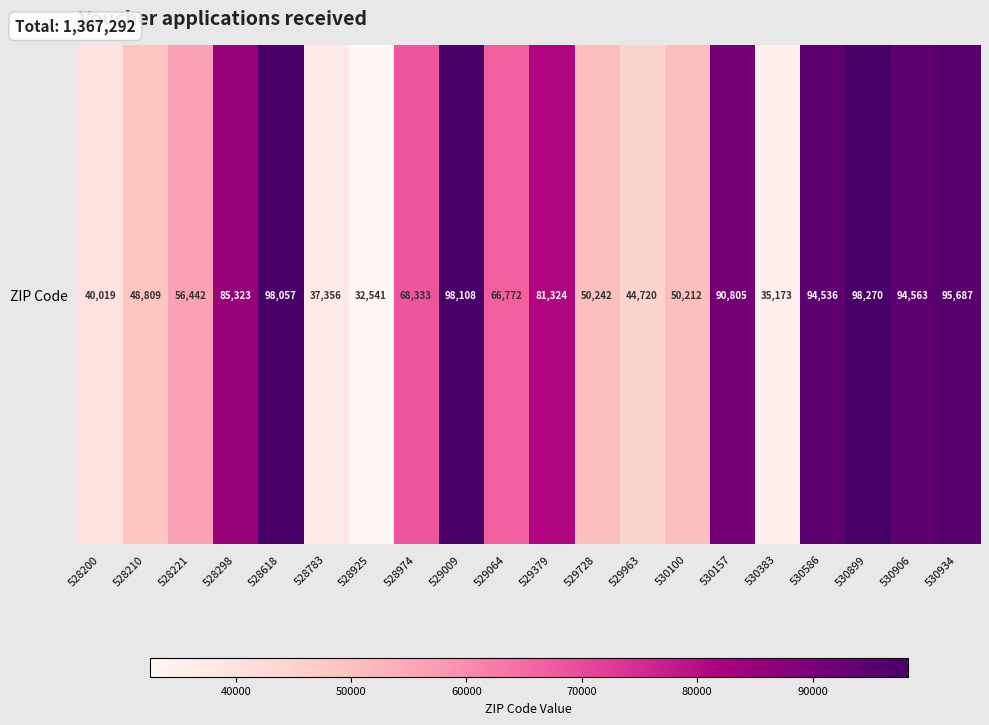

What is the difference between the maximum and minimum values?

65729